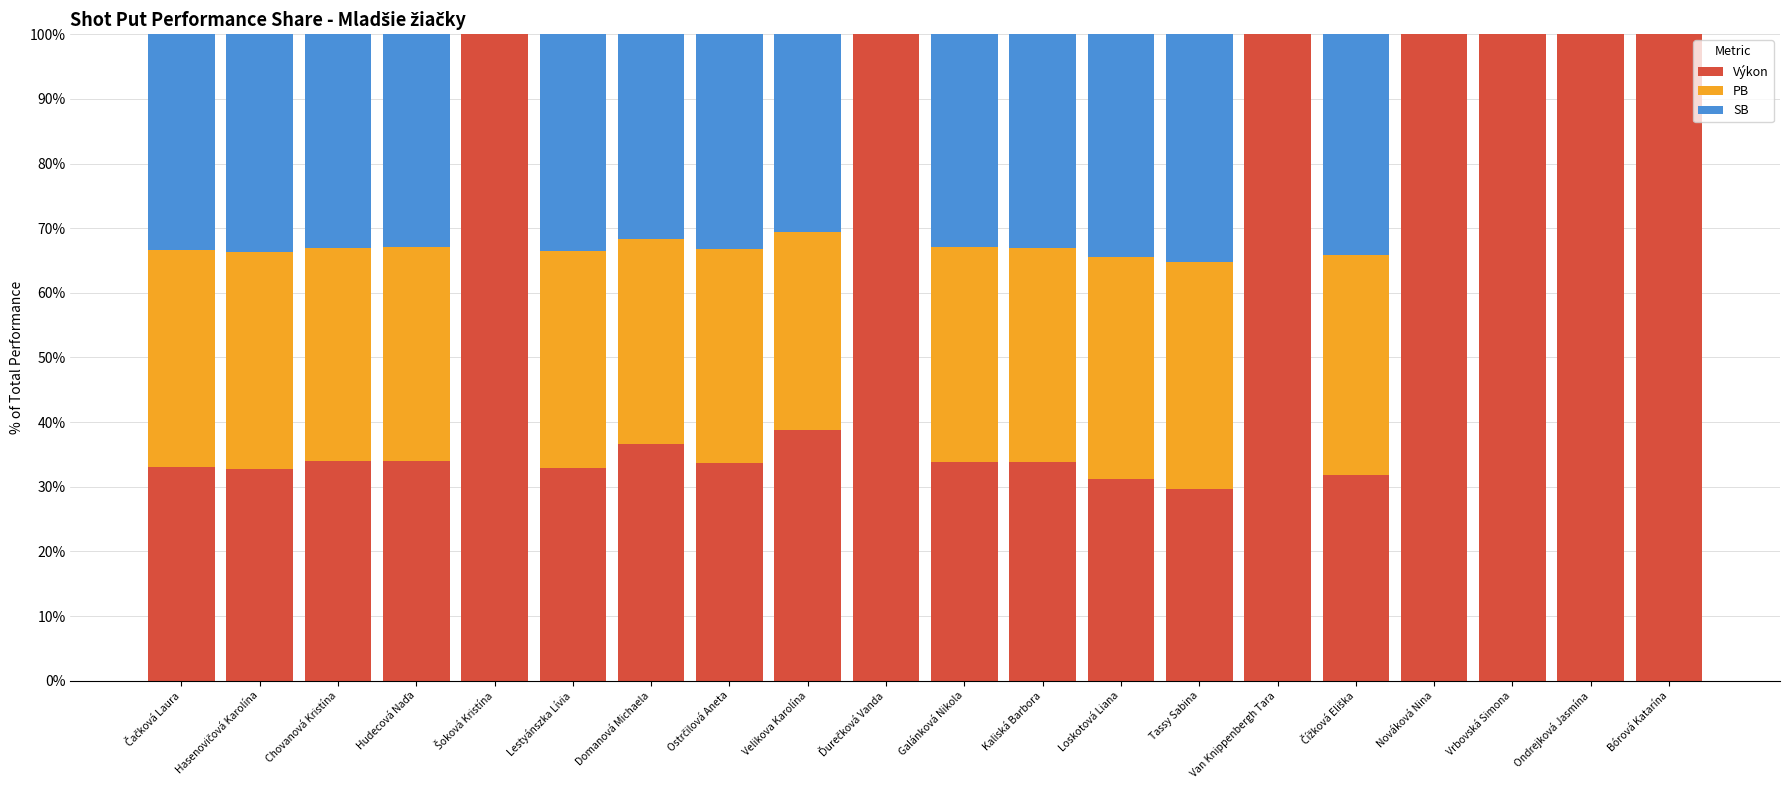

True or false: Výkon has a value of 29.7 at Tassy Sabina.

True